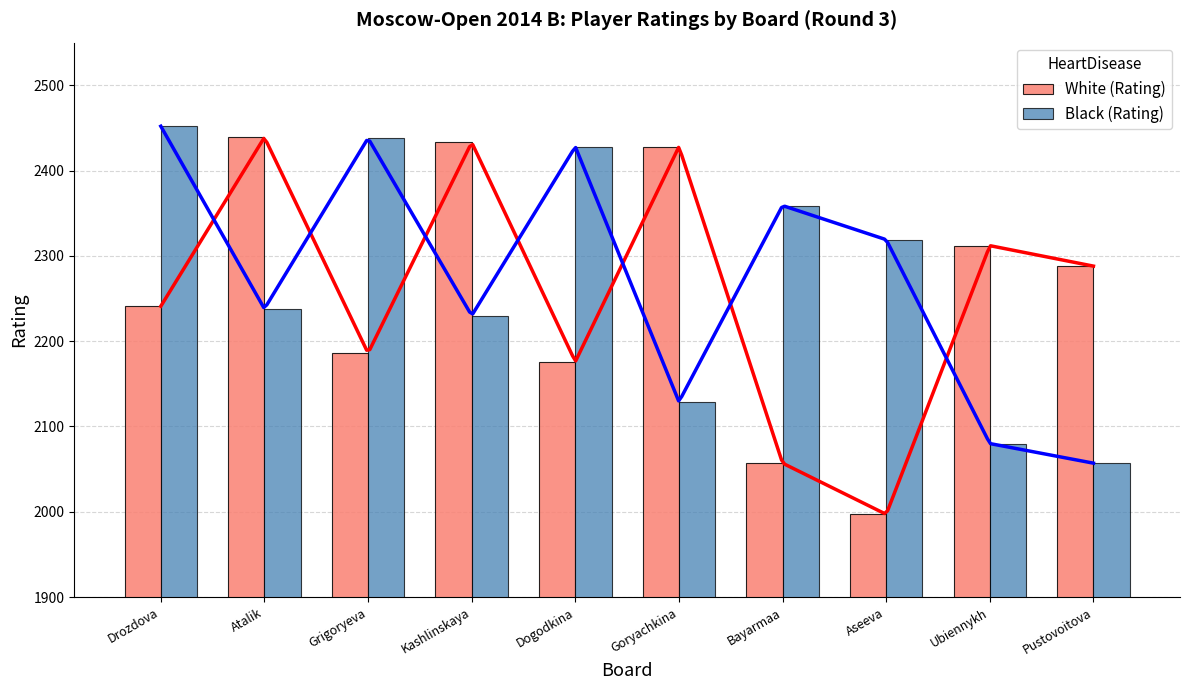

Which category has the highest value in the White (Rating) series?

Atalik